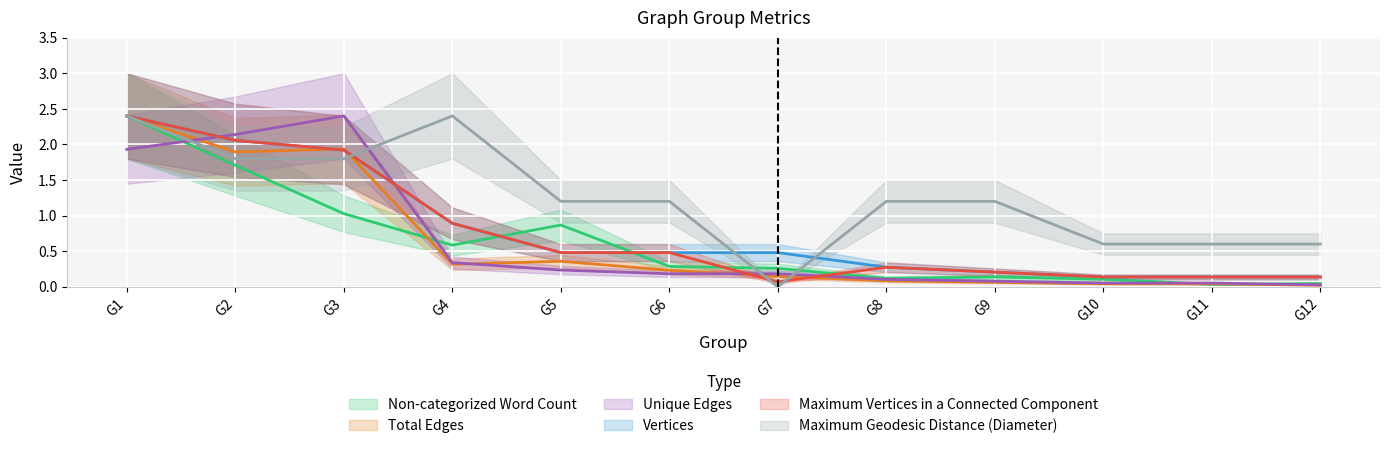

At which category does Maximum Vertices in a Connected Component reach its first local valley?

G7